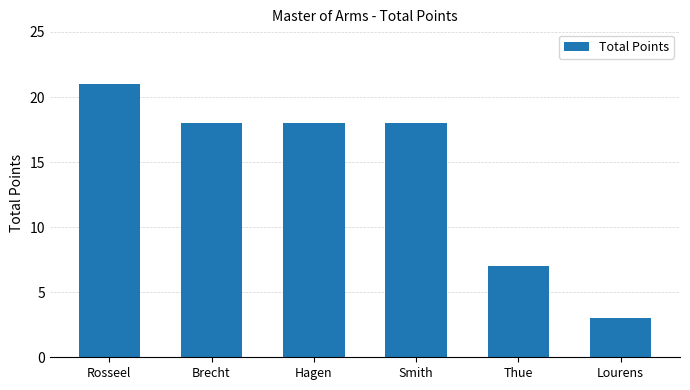

The value at Hagen is 18. True or false?

True